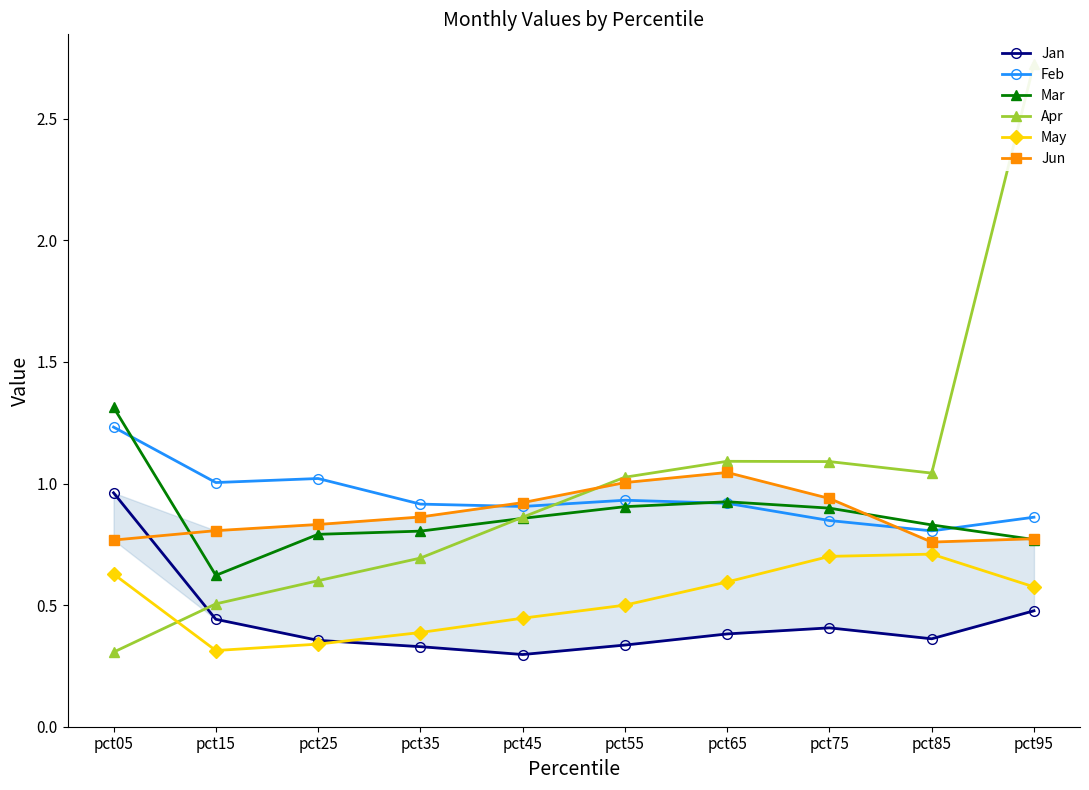

Is the value of Jun at pct65 greater than the value of Apr at pct65?

No